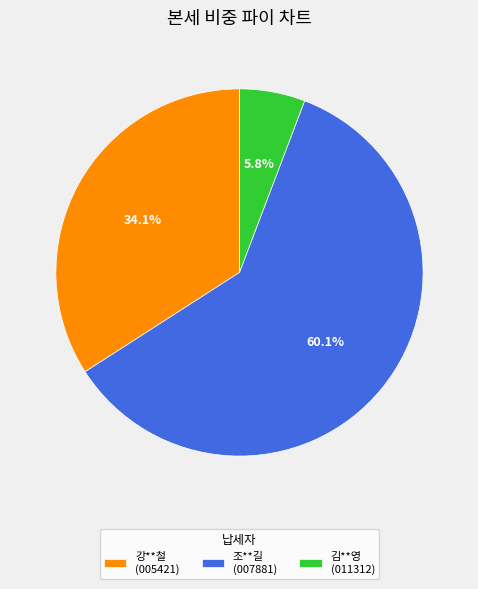

Rank the categories by value from highest to lowest.

조**길 (007881), 강**철 (005421), 김**영 (011312)